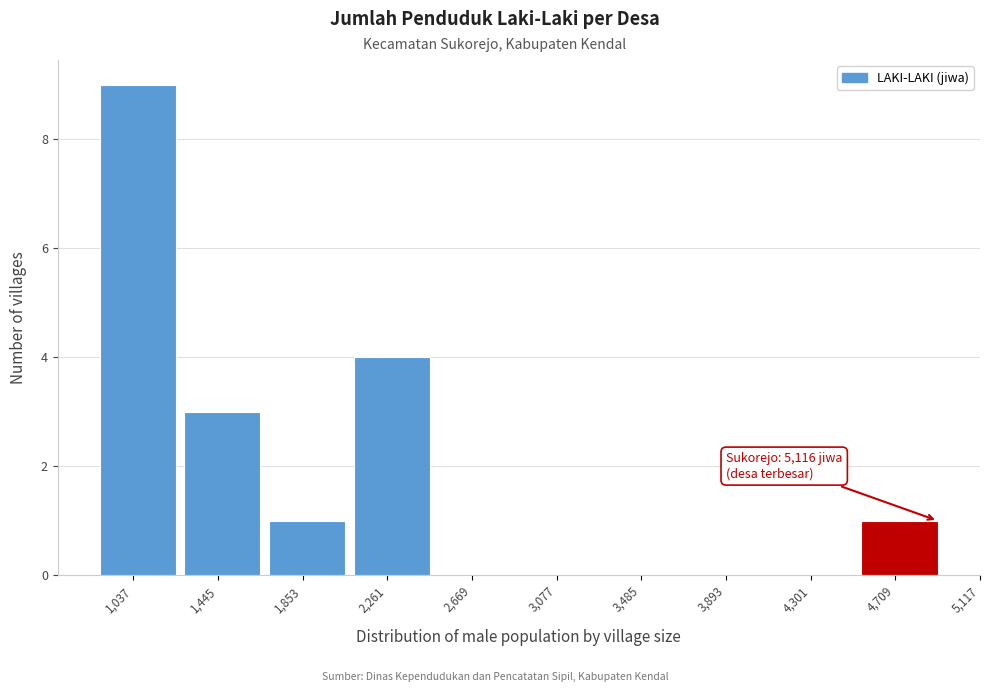

Reading left to right, what are all the values shown in this chart?

1,037=9	1,445=3	1,853=1	2,261=4	2,669=0	3,077=0	3,485=0	3,893=0	4,301=0	4,709=1